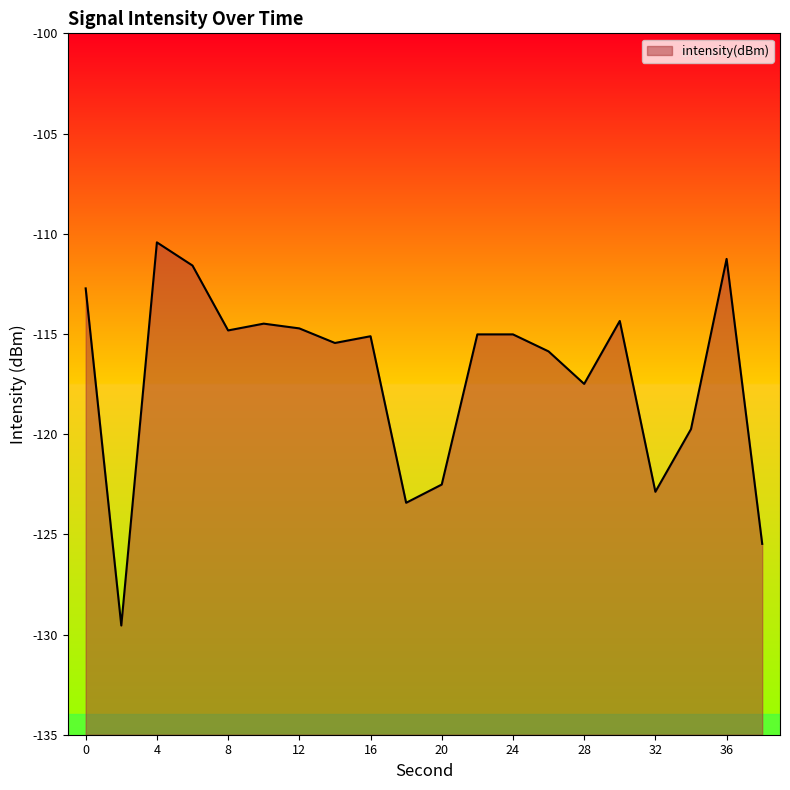

What is the approximate value at 22?

-115.0